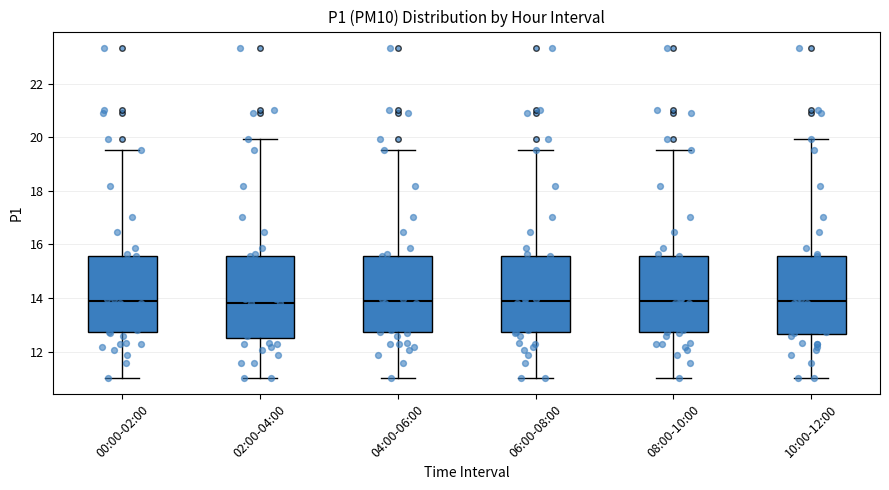

Reading left to right, read every box against the y-axis: the position of its median line, the range the box covers, and the ends of its whiskers. The values are not printed on the chart, so give them approximately, as read against the axis.

00:00-02:00: median 14.0, box 12.8 to 15.6, whiskers 11.0 to 19.6
02:00-04:00: median 13.8, box 12.6 to 15.6, whiskers 11.0 to 20.0
04:00-06:00: median 14.0, box 12.8 to 15.6, whiskers 11.0 to 19.6
06:00-08:00: median 14.0, box 12.8 to 15.6, whiskers 11.0 to 19.6
08:00-10:00: median 14.0, box 12.8 to 15.6, whiskers 11.0 to 19.6
10:00-12:00: median 14.0, box 12.6 to 15.6, whiskers 11.0 to 20.0